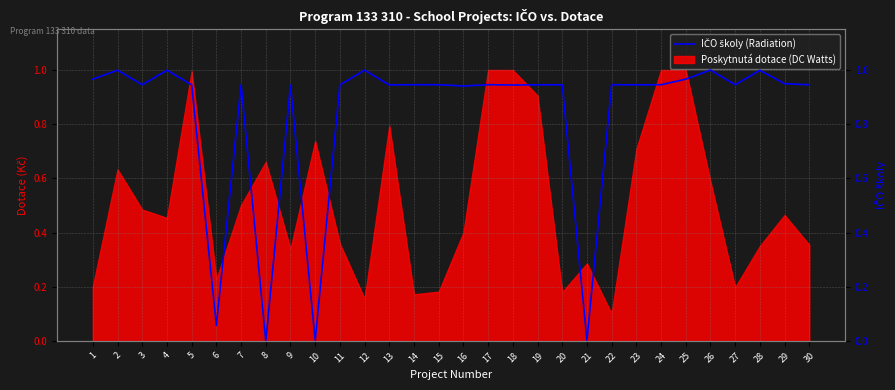

True or false: the data shows 0.9 at 29.

True